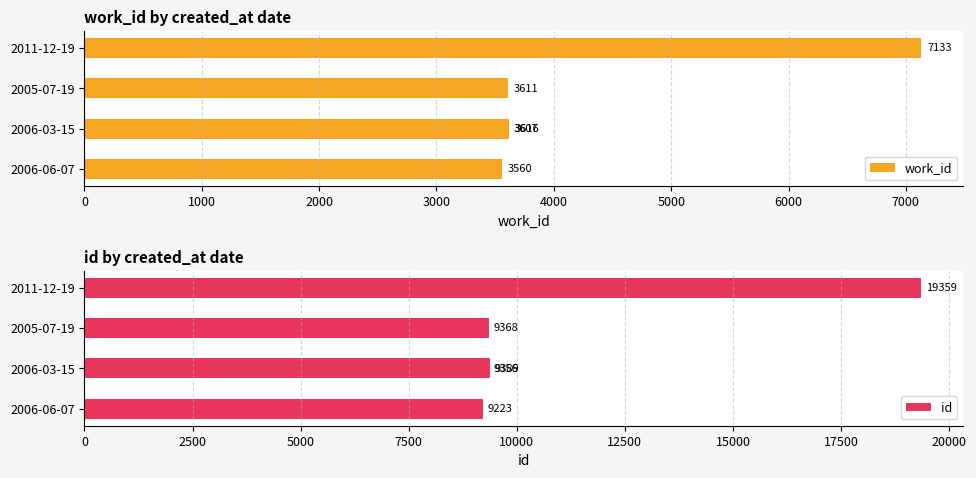

Between 1000 and 3000, which series saw the biggest shift?

id